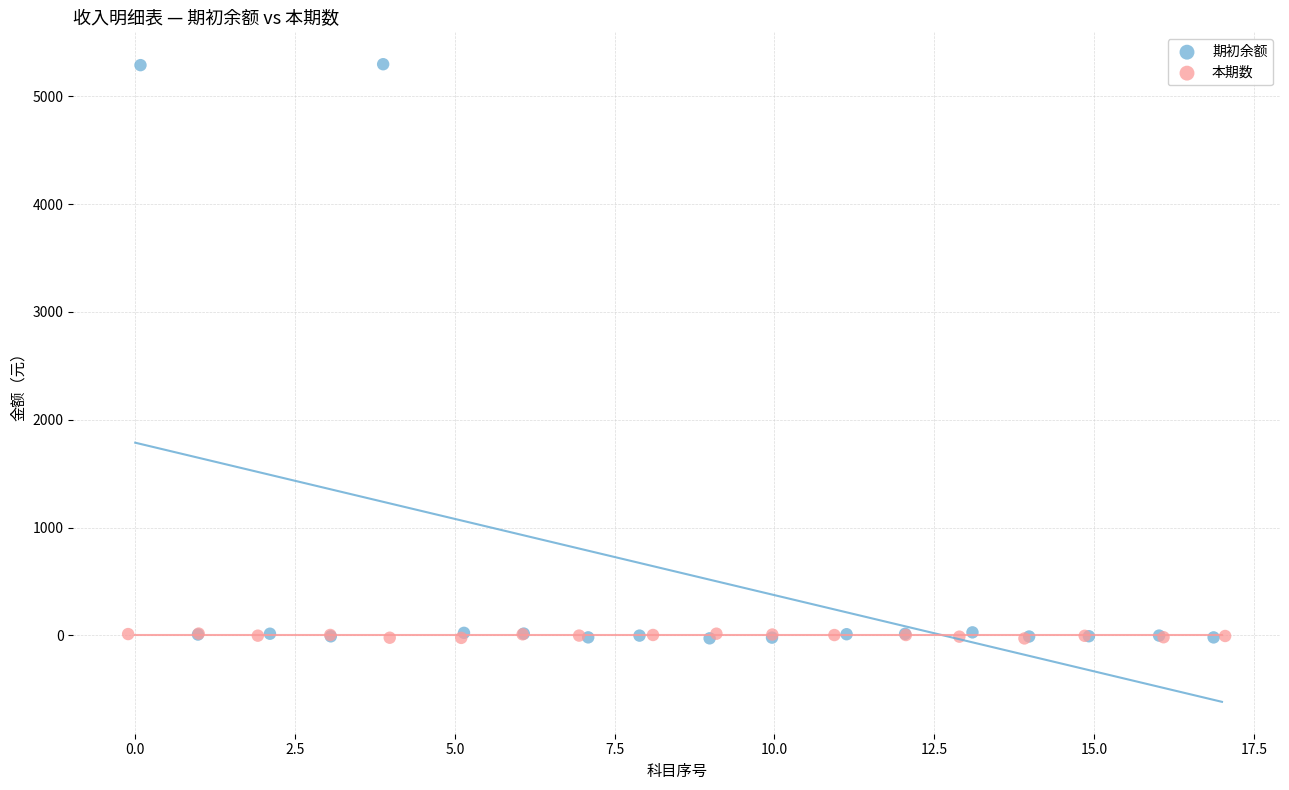

Which series has the largest Y range (max minus min)?

期初余额